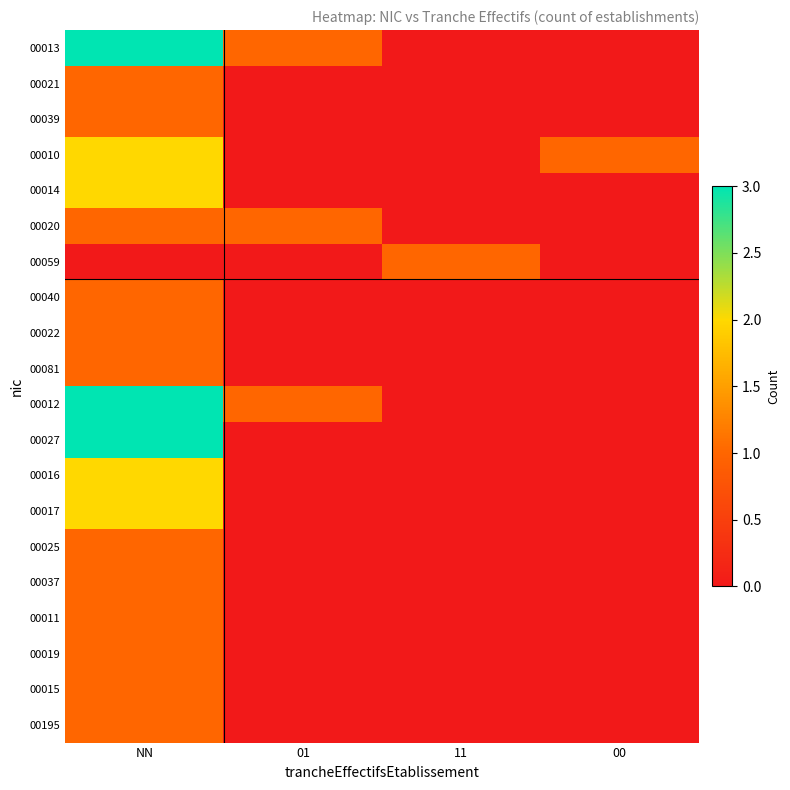

Between NN and 00, which series saw the biggest shift?

00013